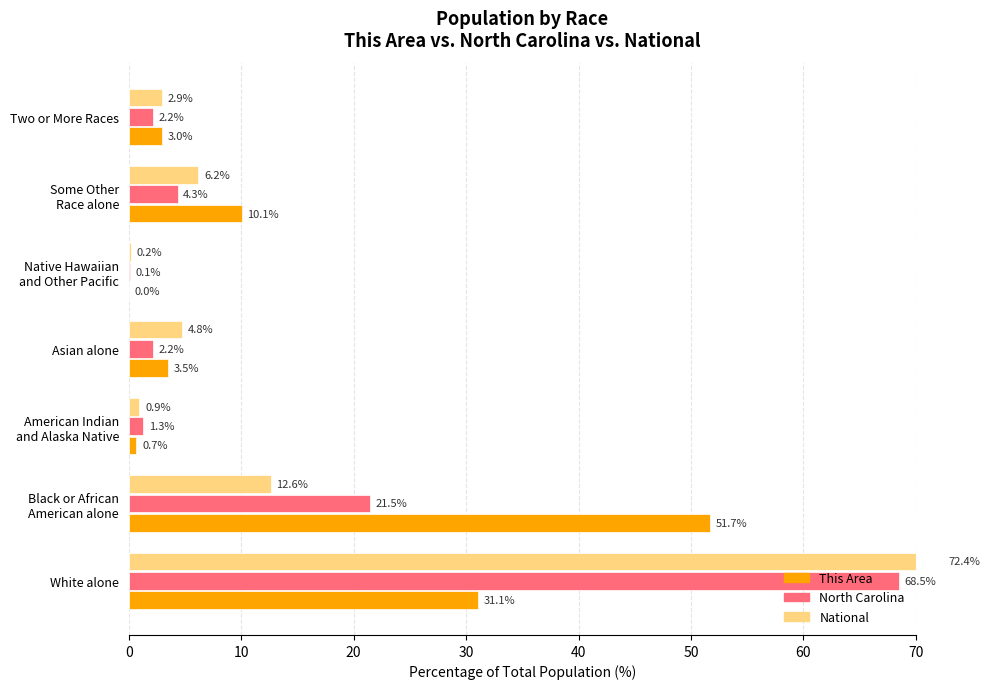

Does the chart contain any negative values?

No